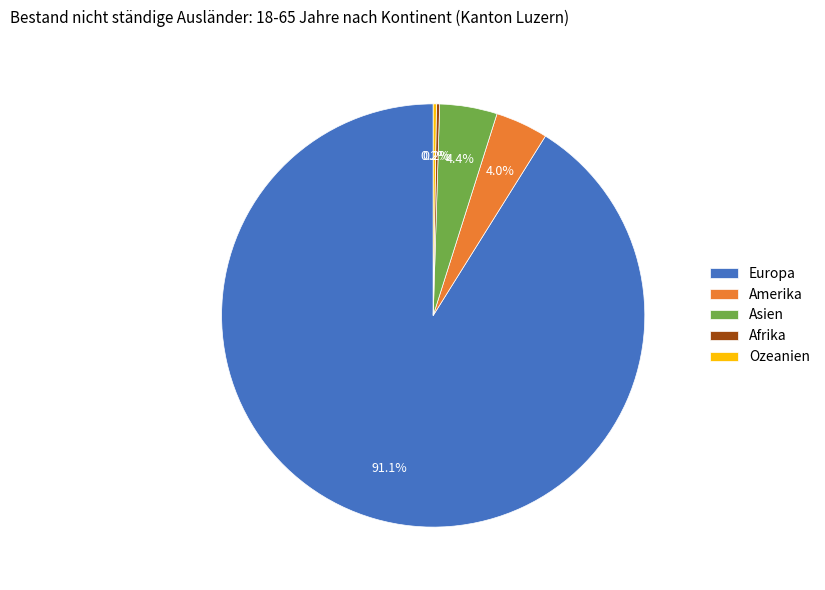

What is the largest slice in the pie chart?

Europa